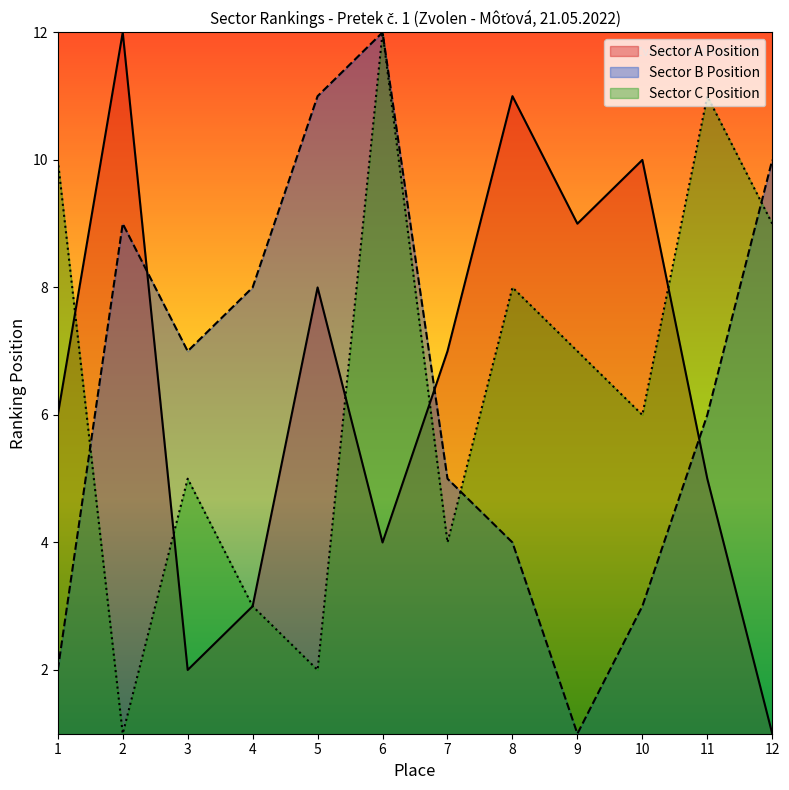

Where does the Sector A Position series first go above 7?

2